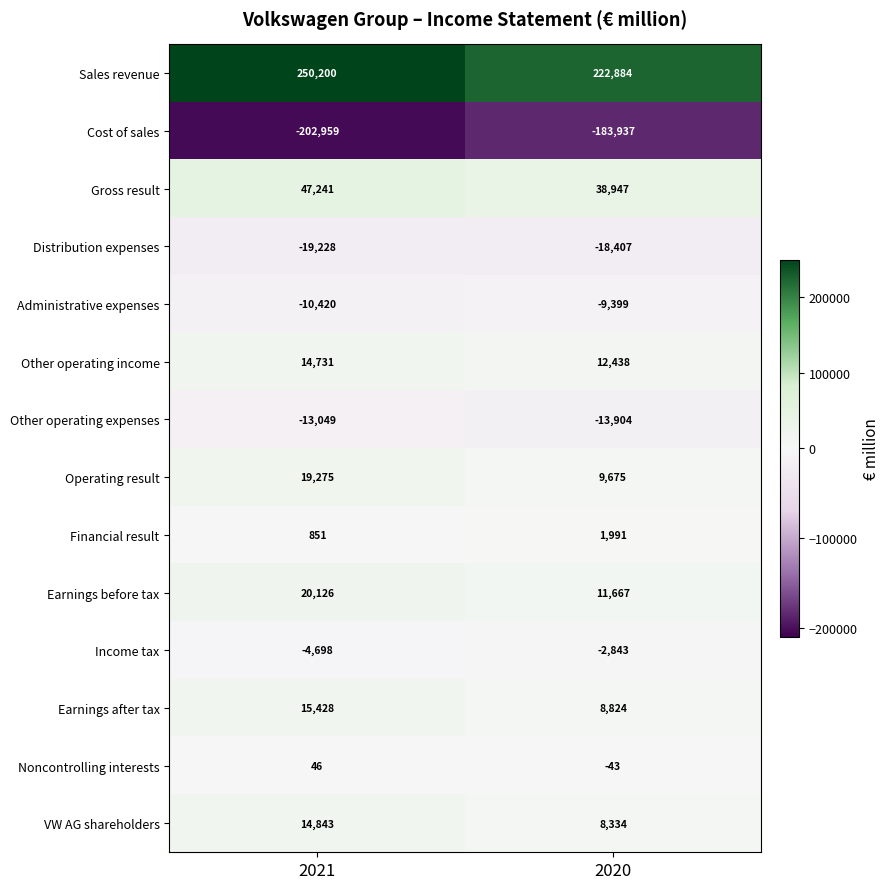

At which label is Other operating income closest to 13584?

2020